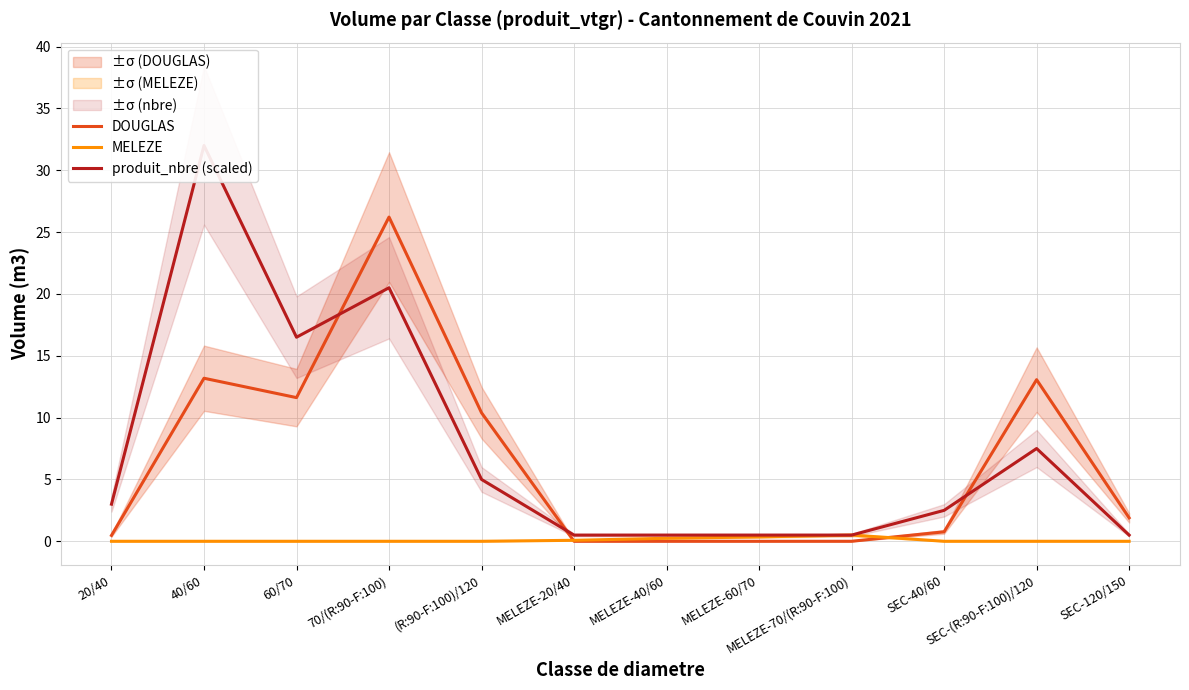

Which series has the widest spread of values?

produit_nbre (scaled)